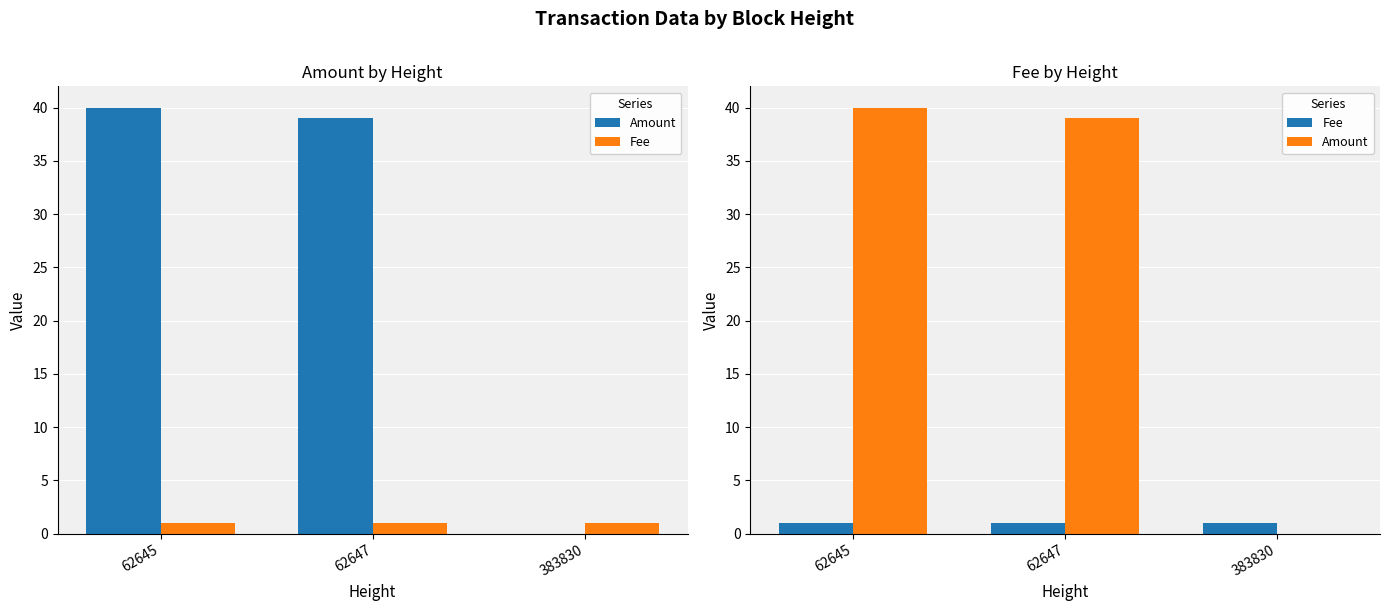

Is it true that Amount equals 17 at 383830?

False